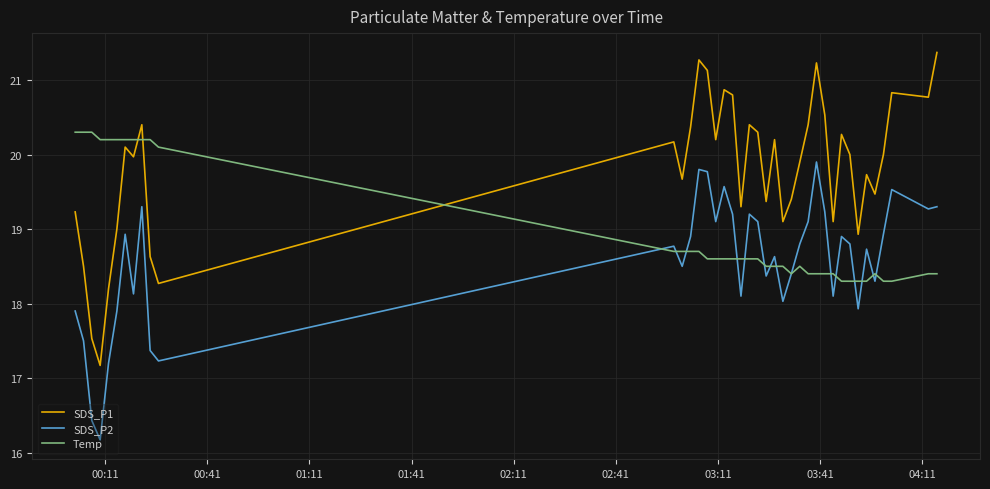

How many lines are shown in the chart?

3